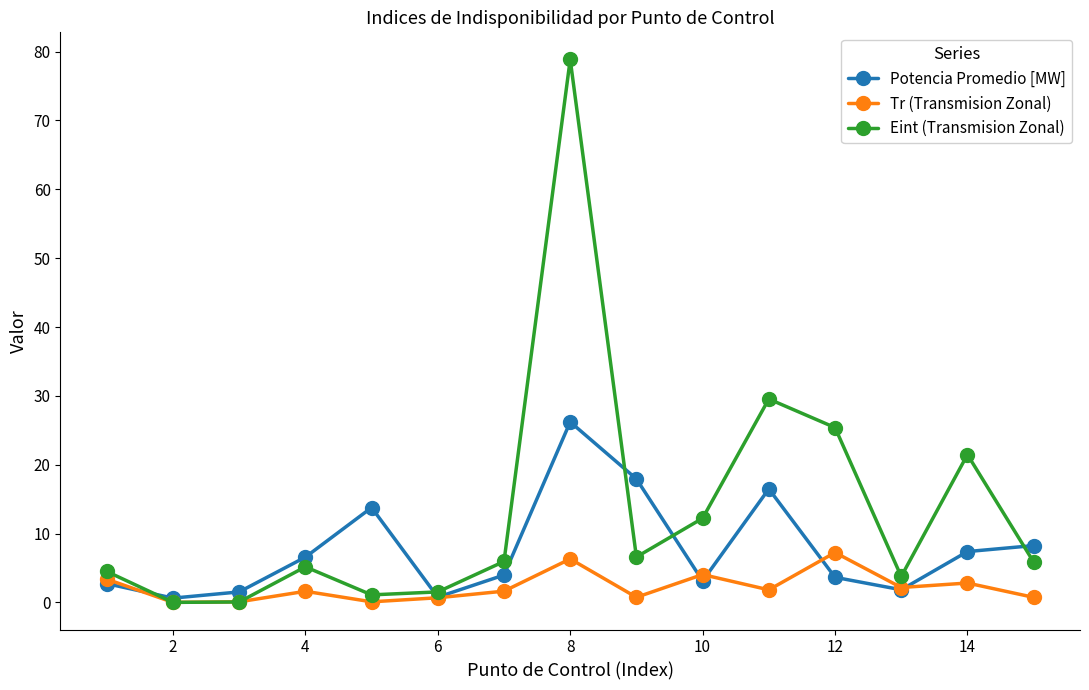

True or false: Eint (Transmision Zonal) has more than 0 points higher than both neighbors.

True